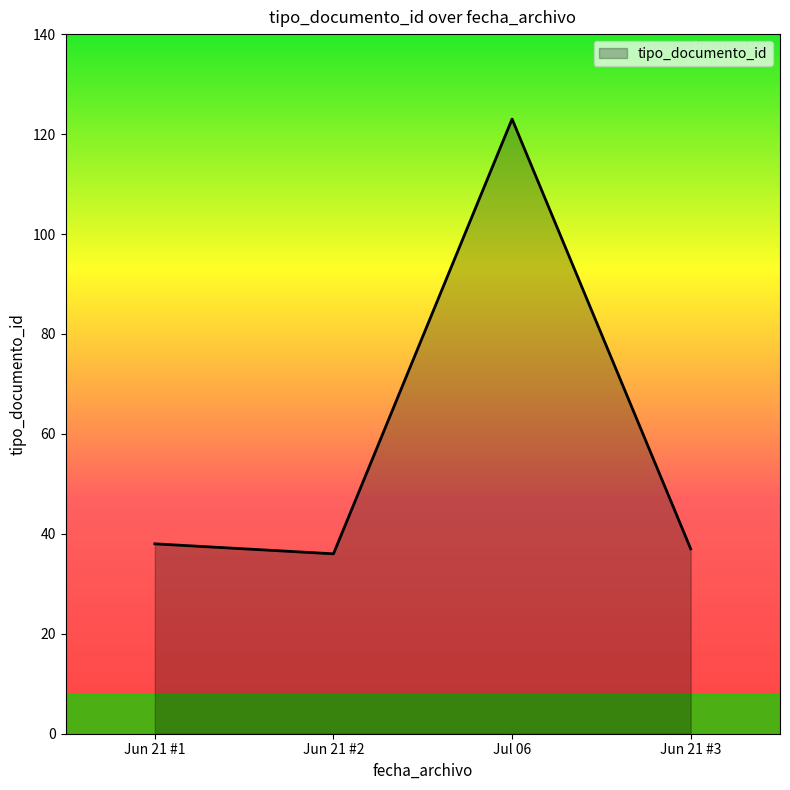

Reading left to right, extract all data points from this chart.

Jun 21 #1=38	Jun 21 #2=36	Jul 06=123	Jun 21 #3=37